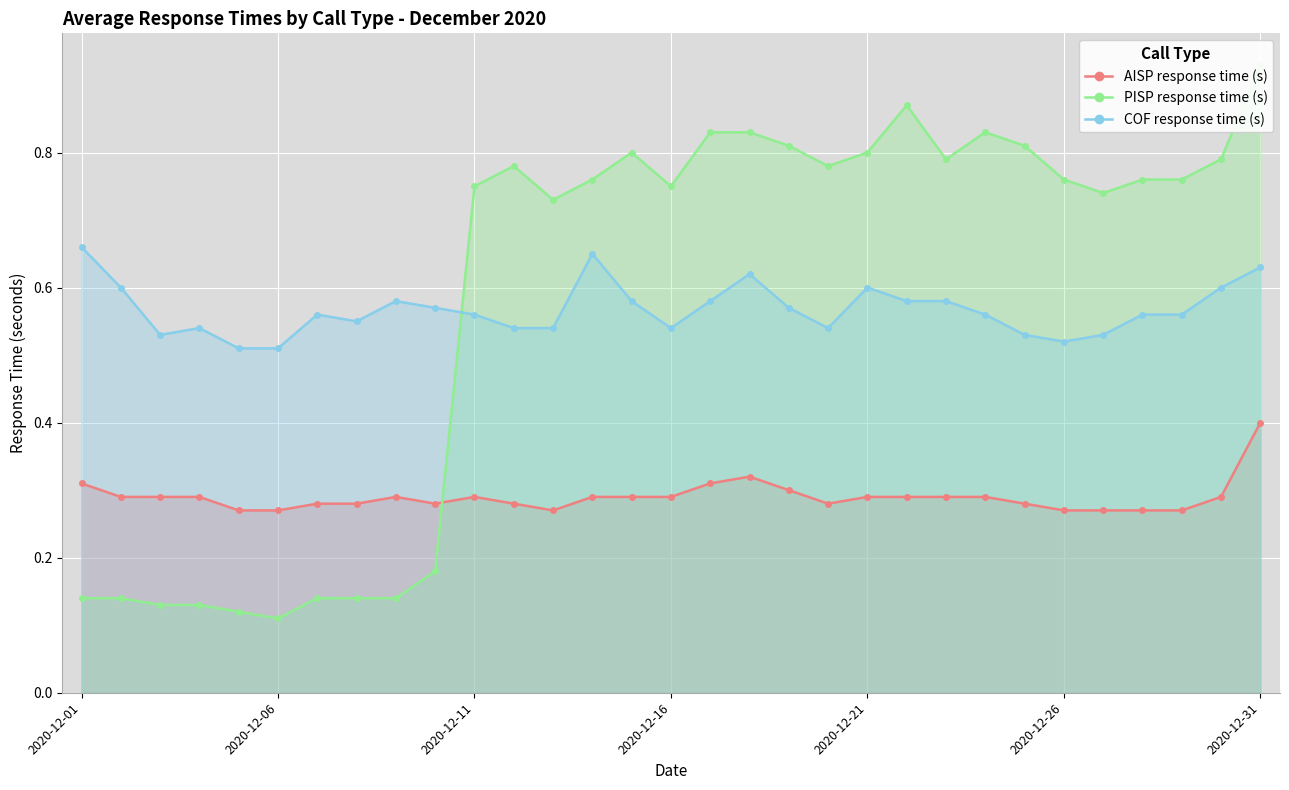

What are all the series names shown in the legend?

AISP response time (s), PISP response time (s), COF response time (s)